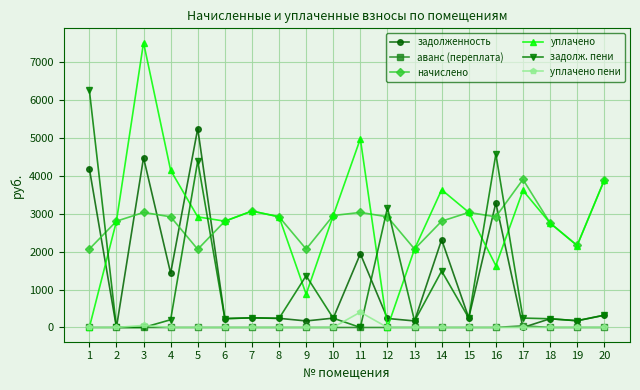

Where do задолженность and уплачено пени first cross each other?

1 and 2